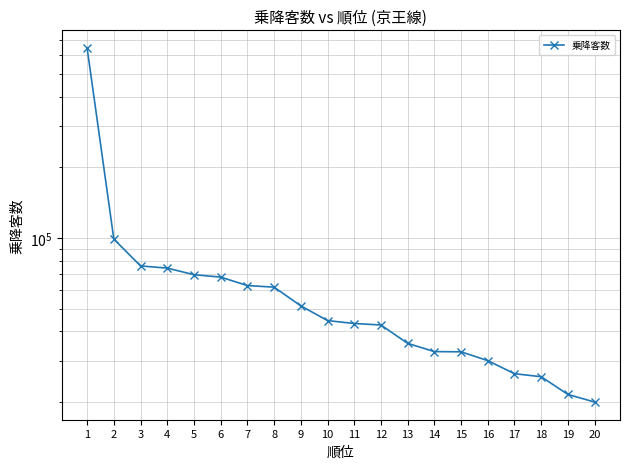

Is it true that the value at 11 is 17497?

False